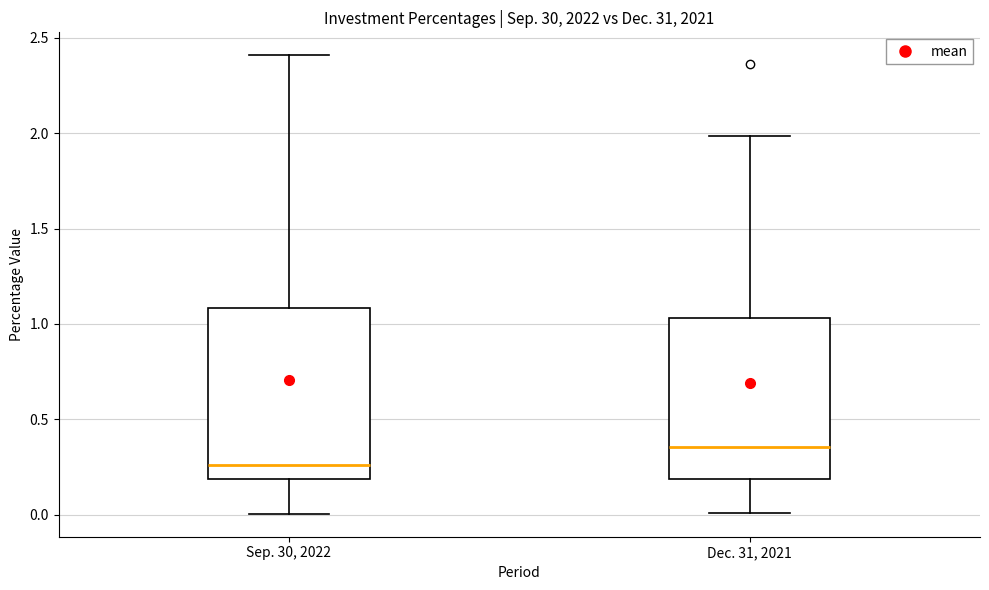

Reading left to right, transcribe this box plot: for each box, give where its median line is, the range the box spans, and where its two whiskers end, as read against the y-axis. The values are not printed on the chart, so give them approximately, as read against the axis.

Sep. 30, 2022: median 0.25, box 0.20 to 1.10, whiskers 0.00 to 2.40
Dec. 31, 2021: median 0.35, box 0.20 to 1.05, whiskers 0.00 to 2.00